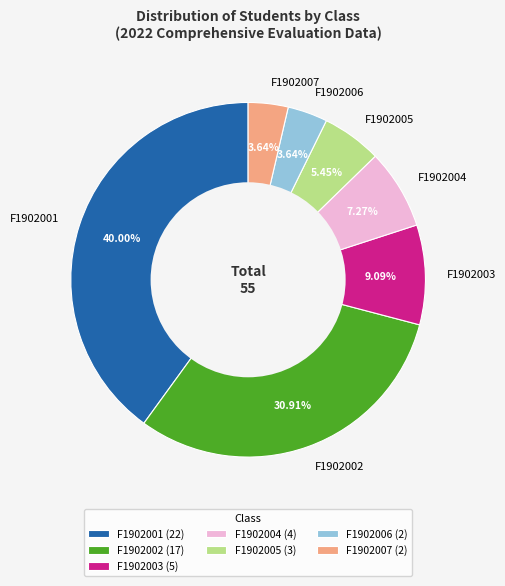

Does F1902004 account for over 50% of the chart?

No